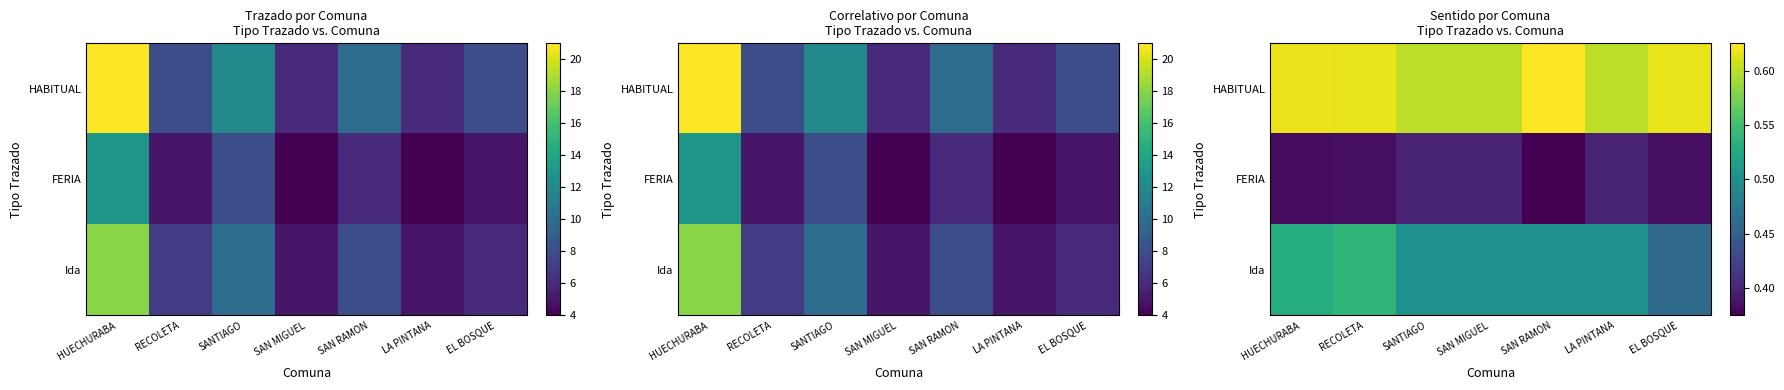

At which label is FERIA closest to 0?

SAN RAMON